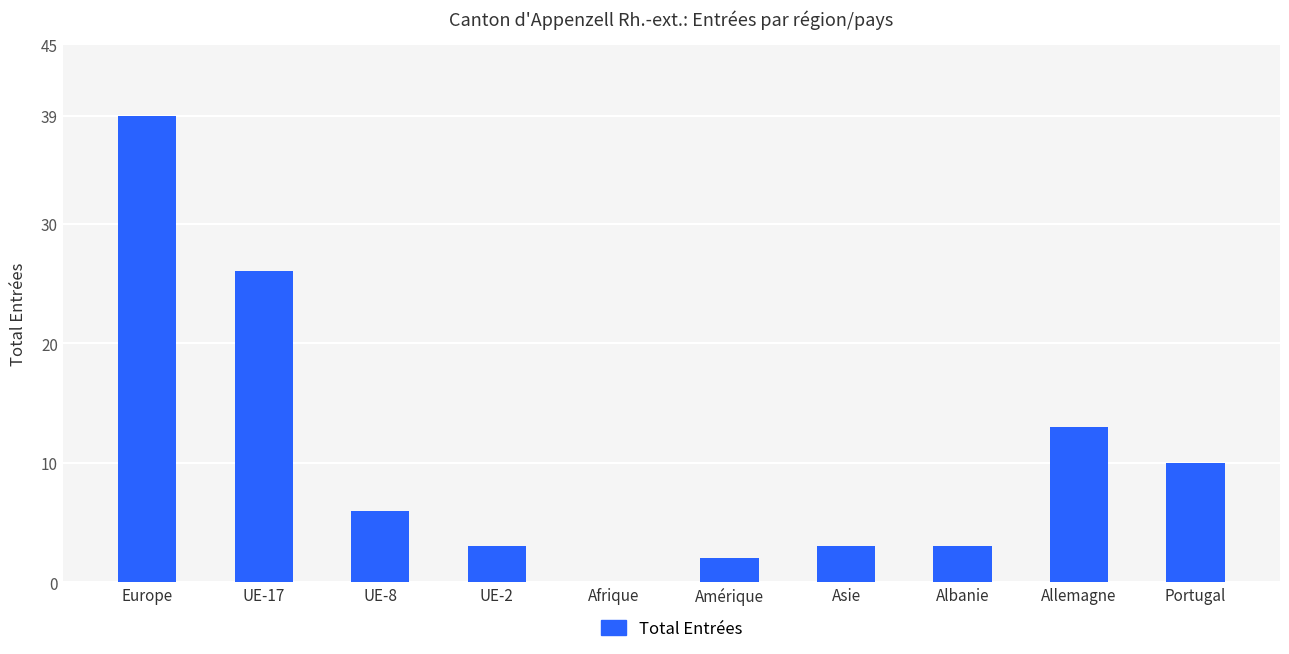

The chart shows a value of 39 at Europe. True or false?

True